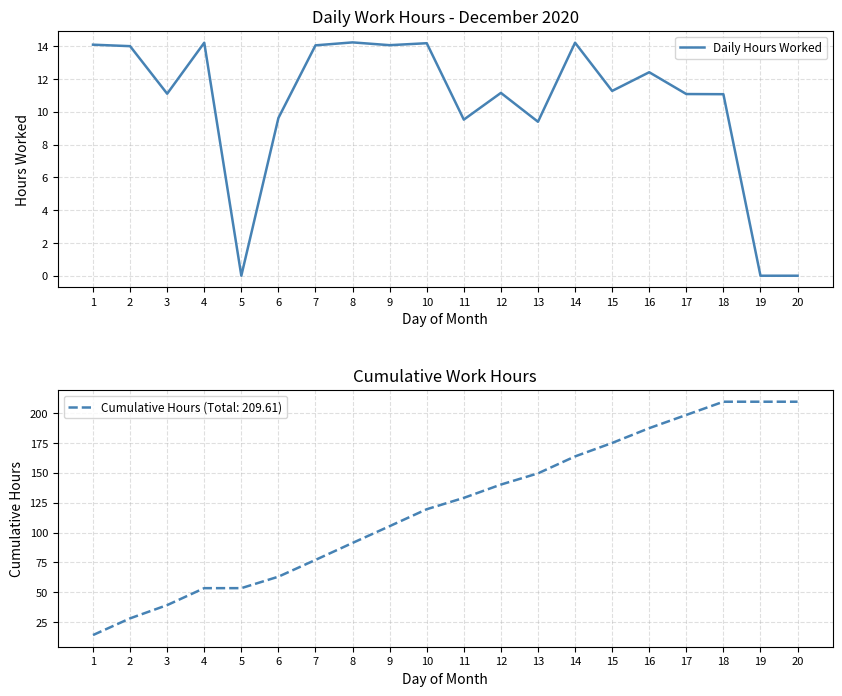

Rank the categories by value from highest to lowest.

8, 4, 14, 10, 1, 9, 7, 2, 16, 15, 12, 3, 17, 18, 6, 11, 13, 5, 19, 20